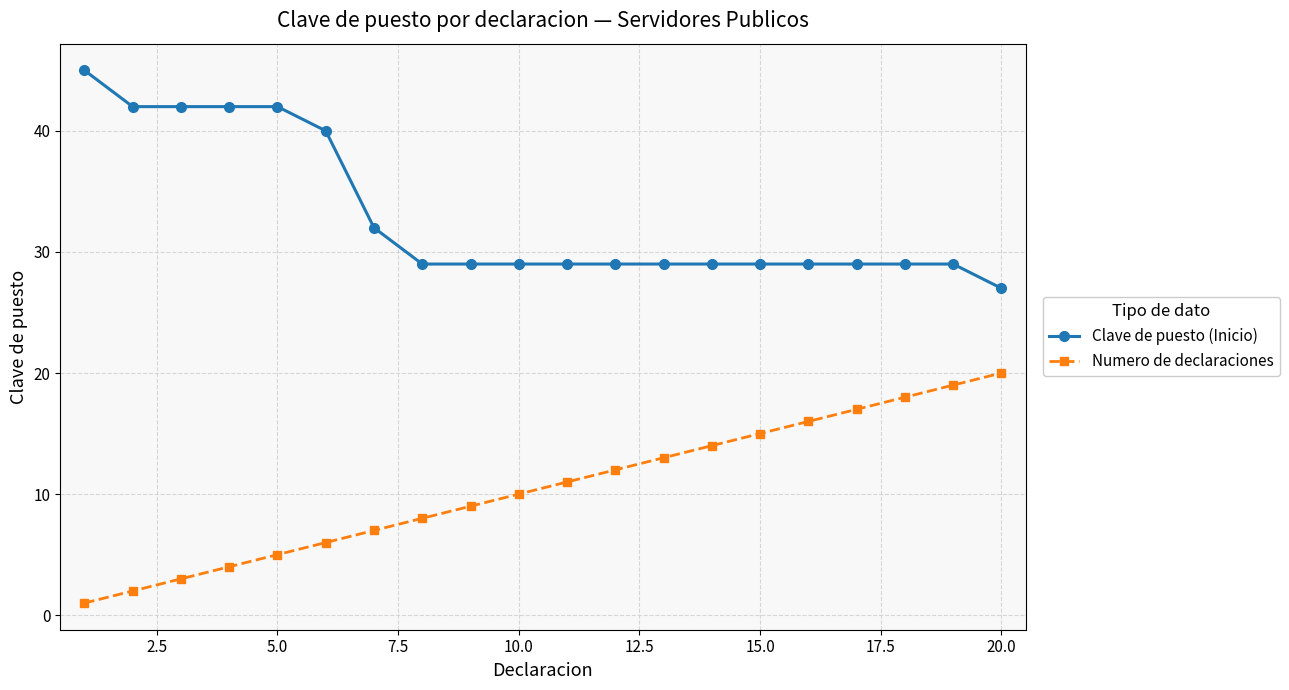

Reading left to right, extract all data points from this chart.

Clave de puesto (Inicio): 45	42	42	42	42	40	32	29	29	29	29	29	29	29	29	29	29	29	29	27
Numero de declaraciones: 1	2	3	4	5	6	7	8	9	10	11	12	13	14	15	16	17	18	19	20